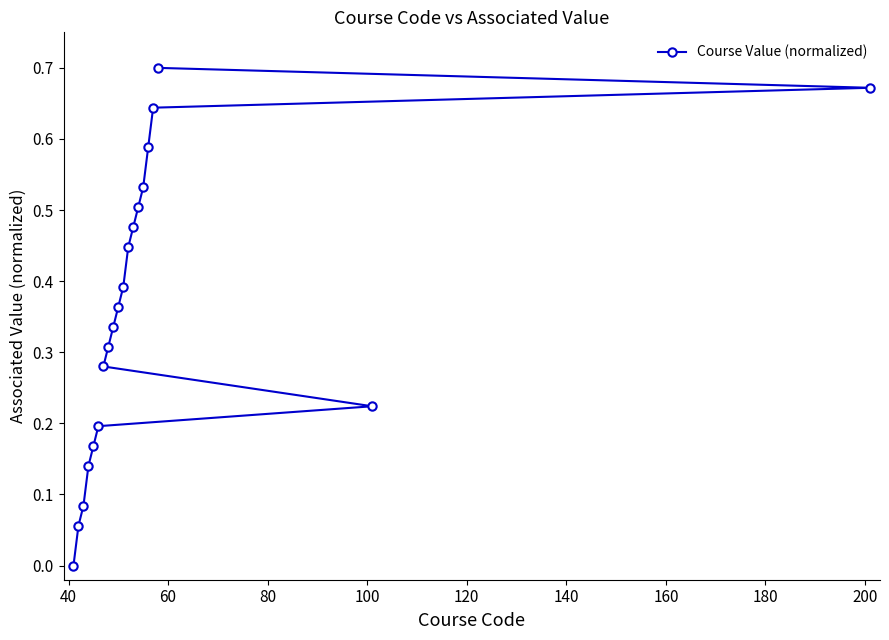

Count the number of values greater than 0.

19